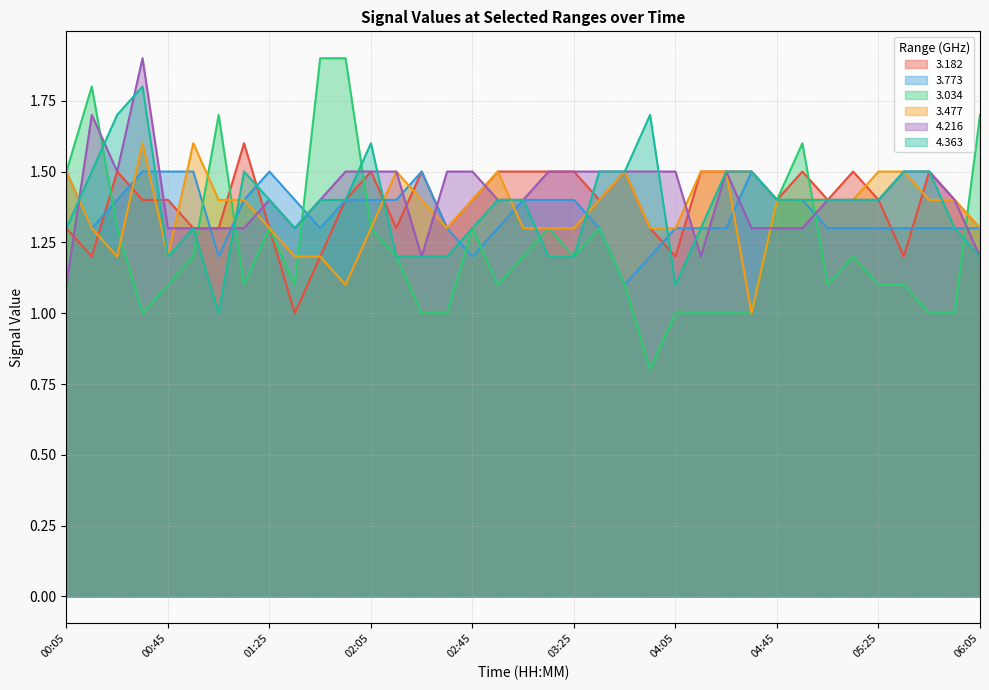

True or false: 4.216 and 3.477 cross at least once.

True